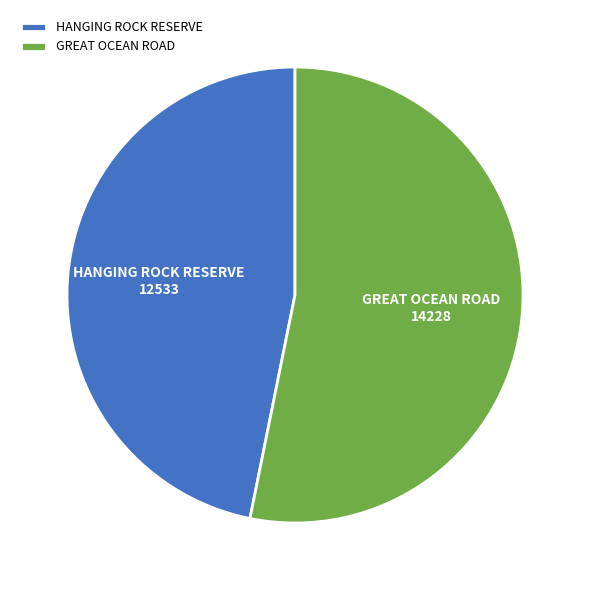

Is the sum of HANGING ROCK RESERVE and GREAT OCEAN ROAD greater than half?

Yes